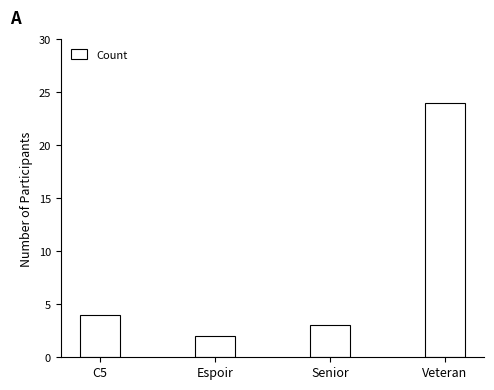

What is the change in value from C5 to Senior?

-1